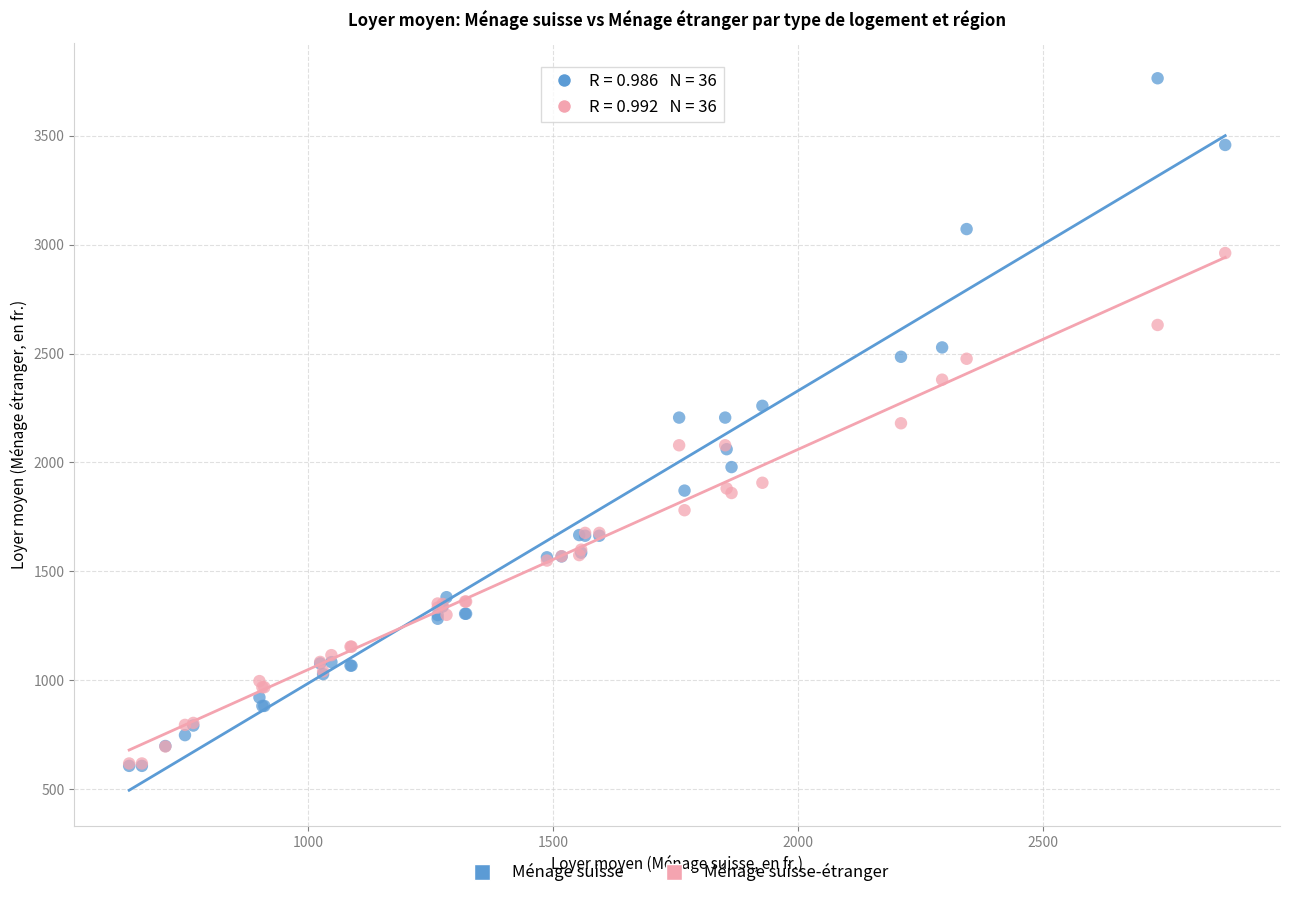

What are all the series names shown in the legend?

Ménage suisse, Ménage suisse-étranger